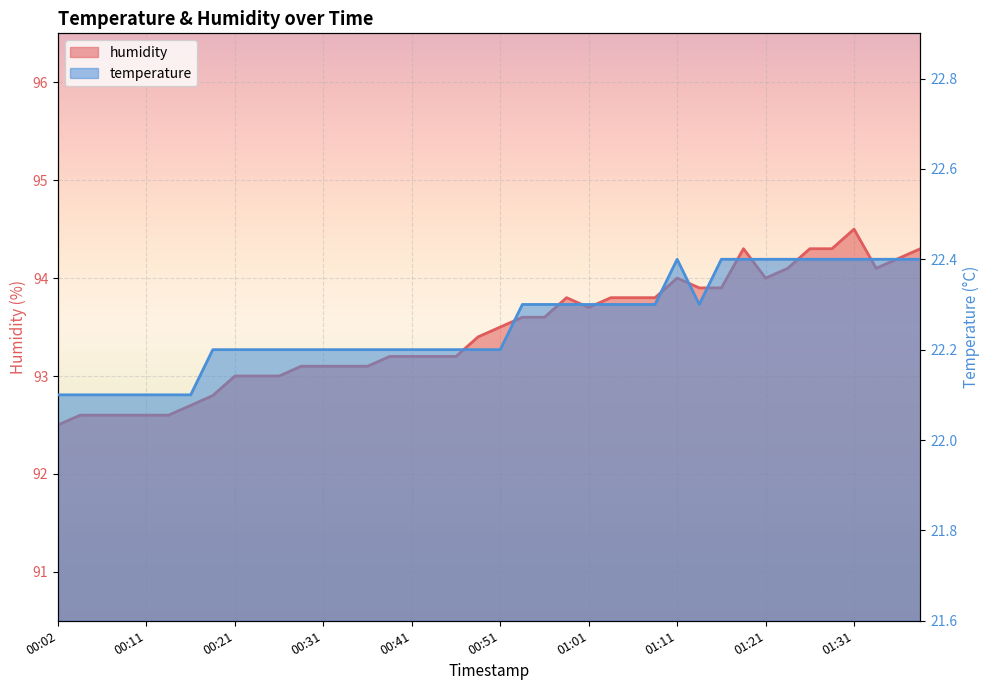

In humidity, how many points are higher than both neighbors (excluding endpoints)?

4